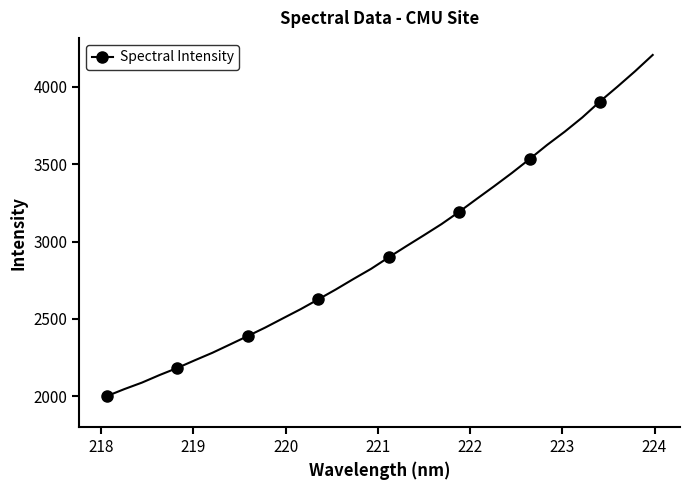

What is the maximum value shown in the chart?

4206.4